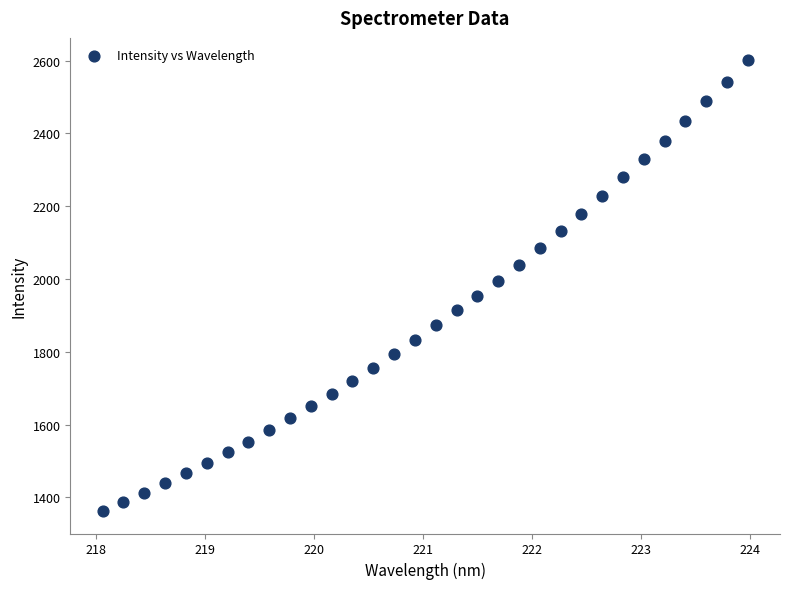

What is the range of Y values (max minus min)?

1238.4